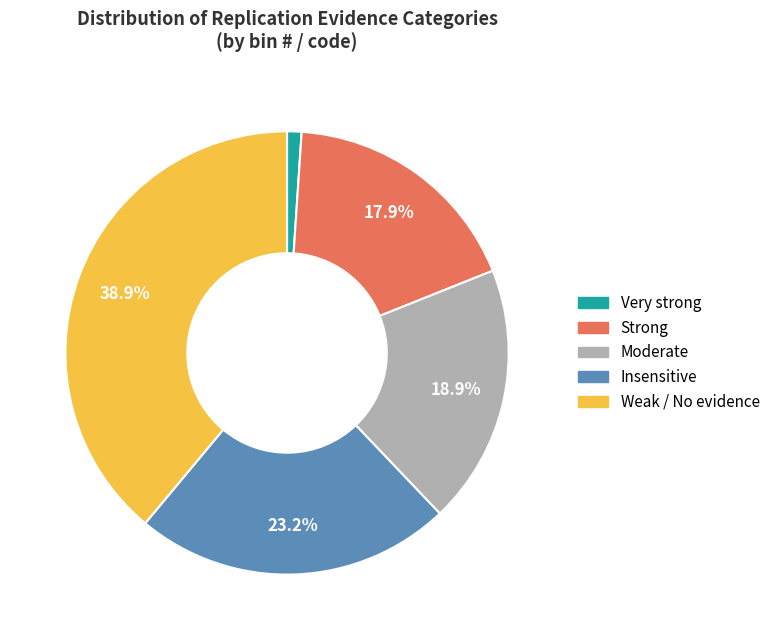

Which category has the smallest portion of the pie?

Very strong